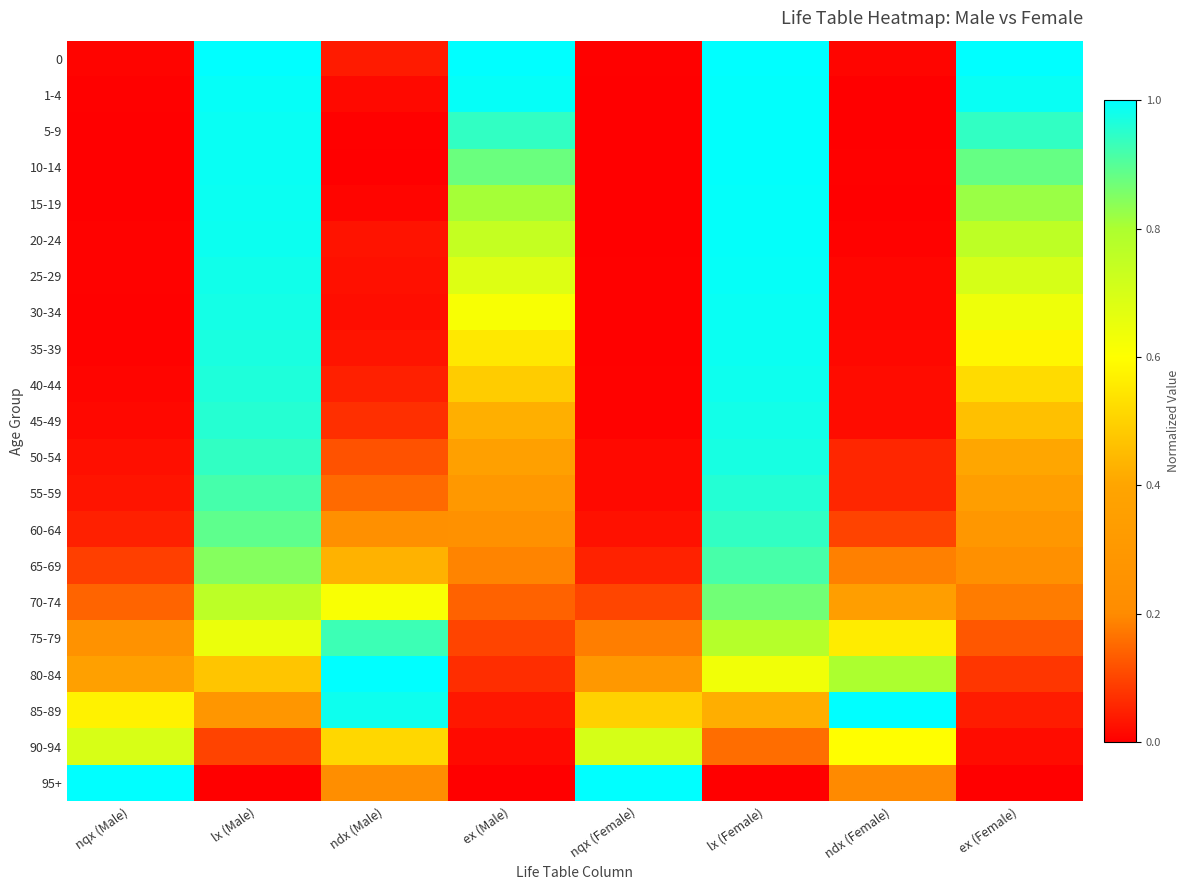

Rank the series at ndx (Male) from lowest to highest value.

10-14, 5-9, 15-19, 1-4, 30-34, 25-29, 20-24, 35-39, 0, 40-44, 45-49, 50-54, 55-59, 95+, 60-64, 65-69, 90-94, 70-74, 75-79, 85-89, 80-84